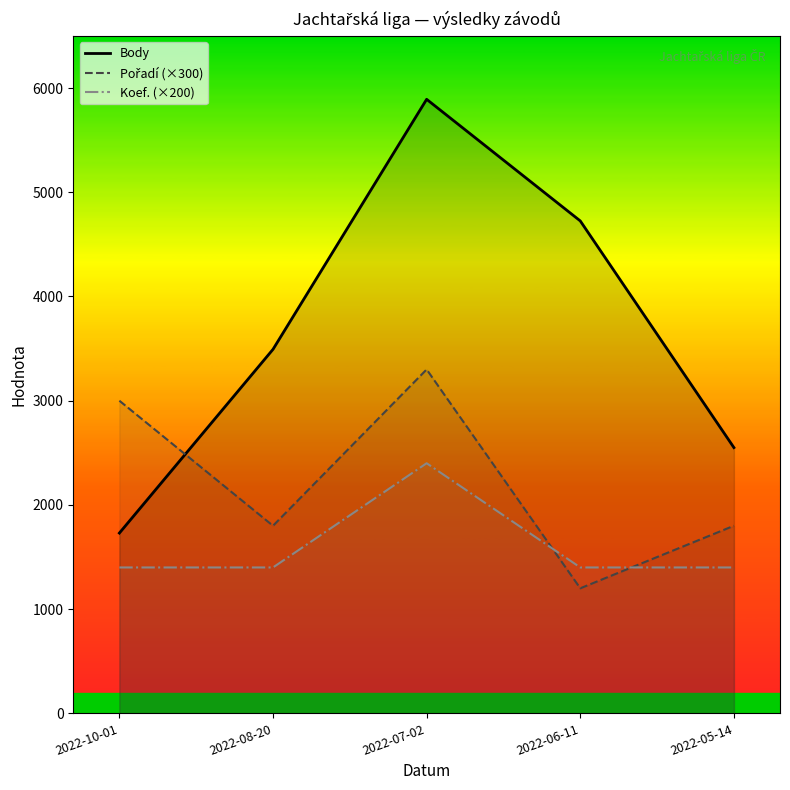

What is the difference between the maximum and second lowest values in the Body series?

3342